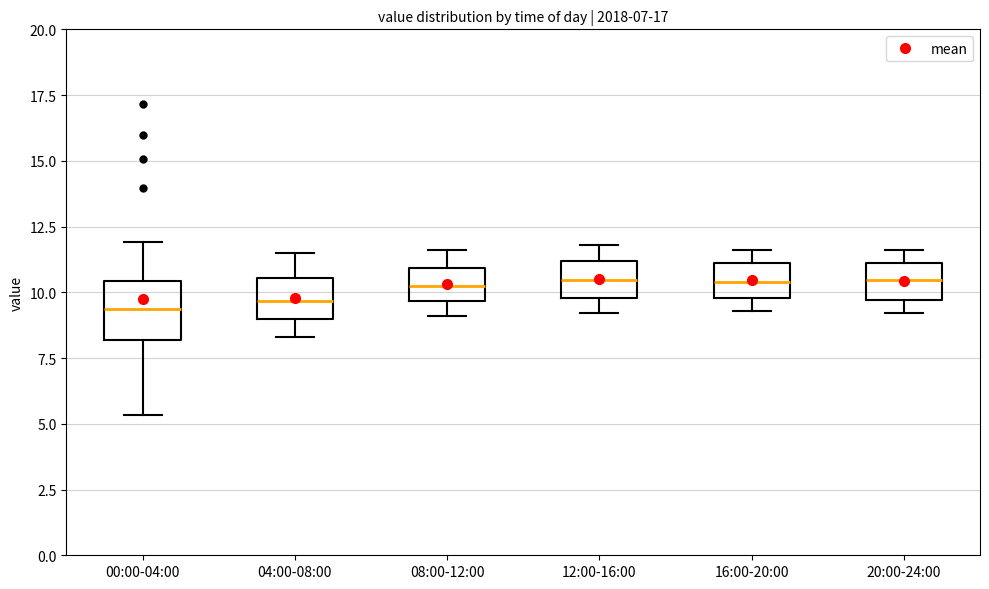

Where is the lower edge of the box for 08:00-12:00 on the y-axis? The values are not printed on the chart, so give them approximately, as read against the axis.

9.5